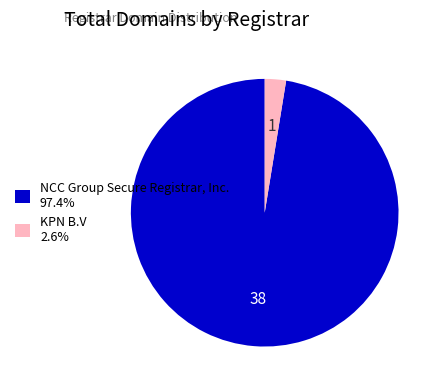

What is the majority slice?

NCC Group Secure Registrar, Inc.